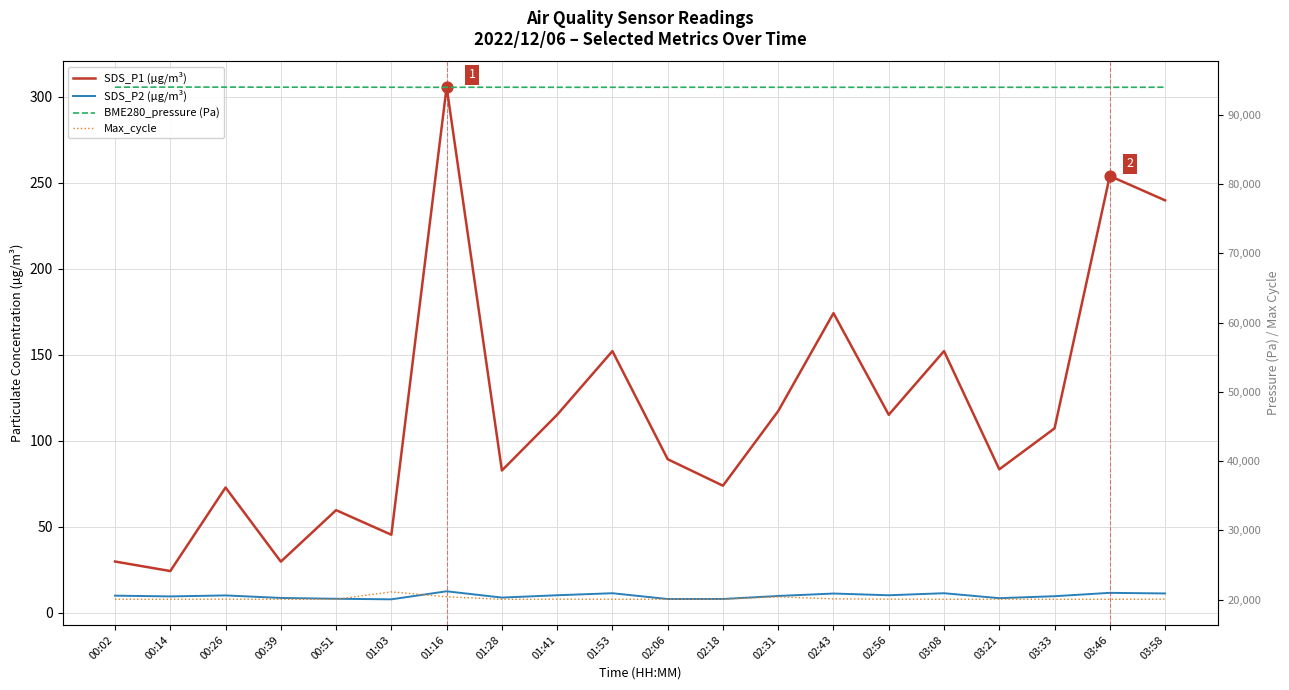

Which series contains the lowest Y value?

SDS_P2 (µg/m³)